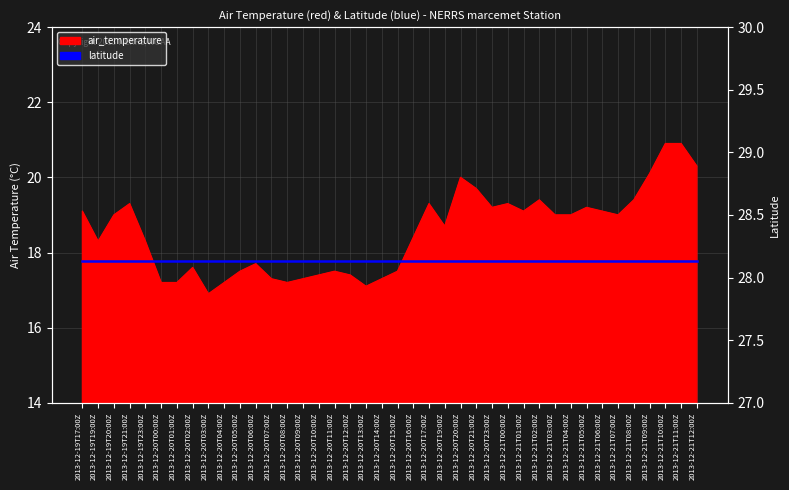

Which category has the lowest value across all series?

2013-12-20T03:00Z